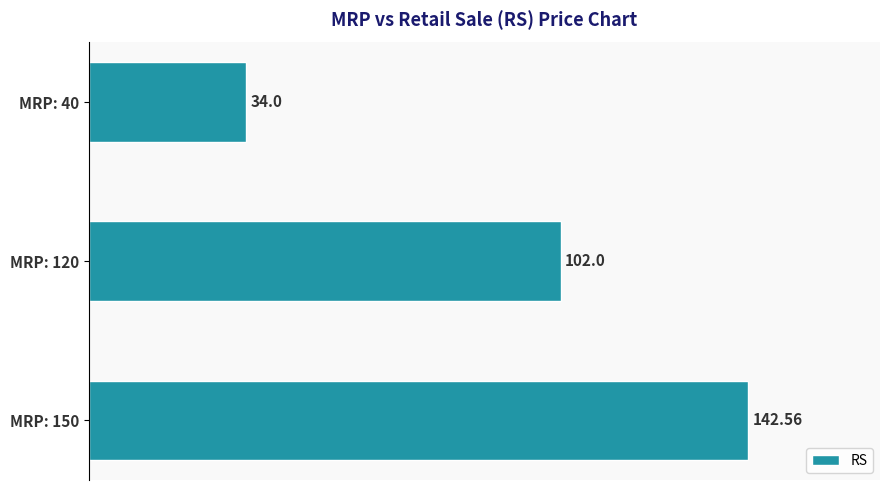

What is the sum of all values?

278.6